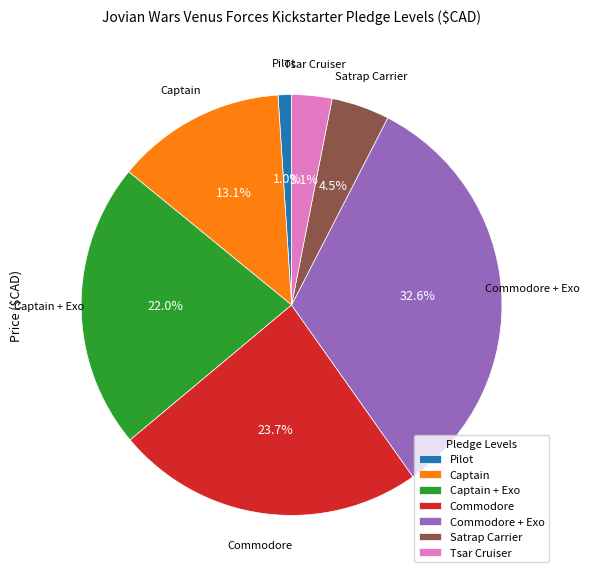

Does Satrap Carrier represent more than half of the total?

No